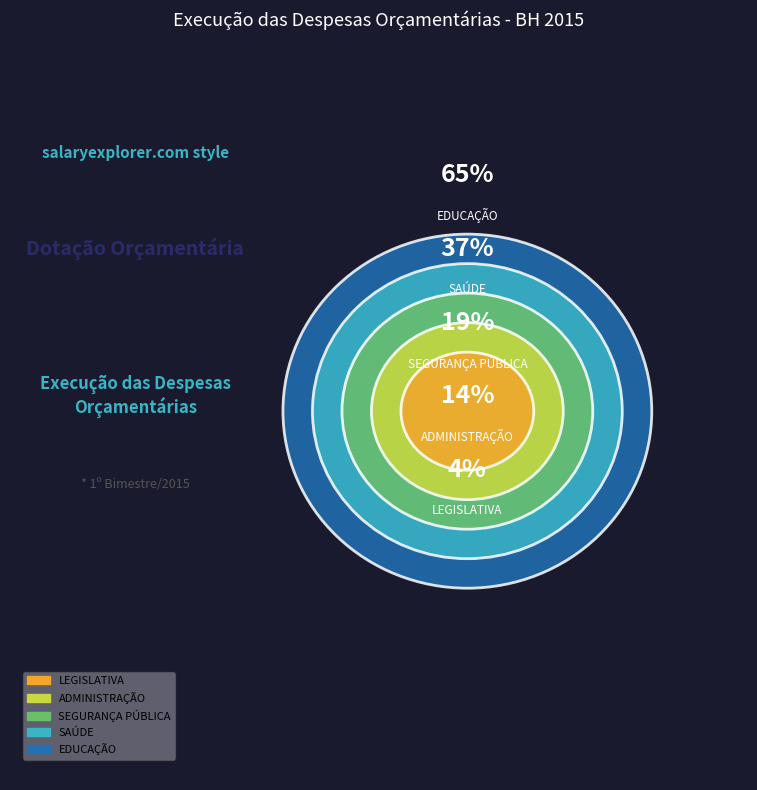

Count the number of slices in the pie.

5